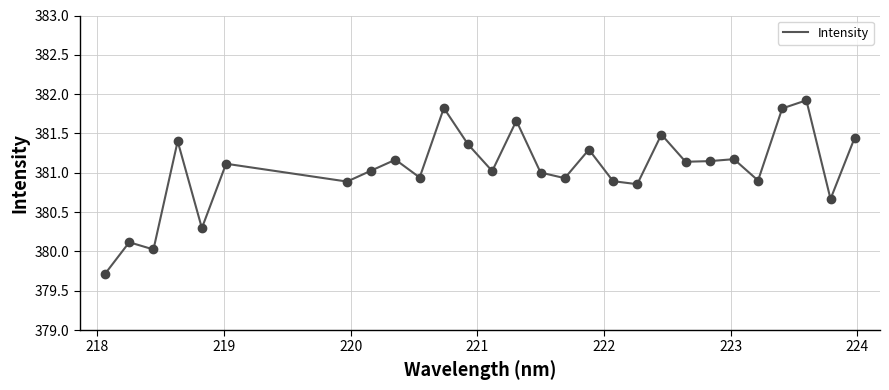

What is the difference between the maximum and minimum values?

2.2